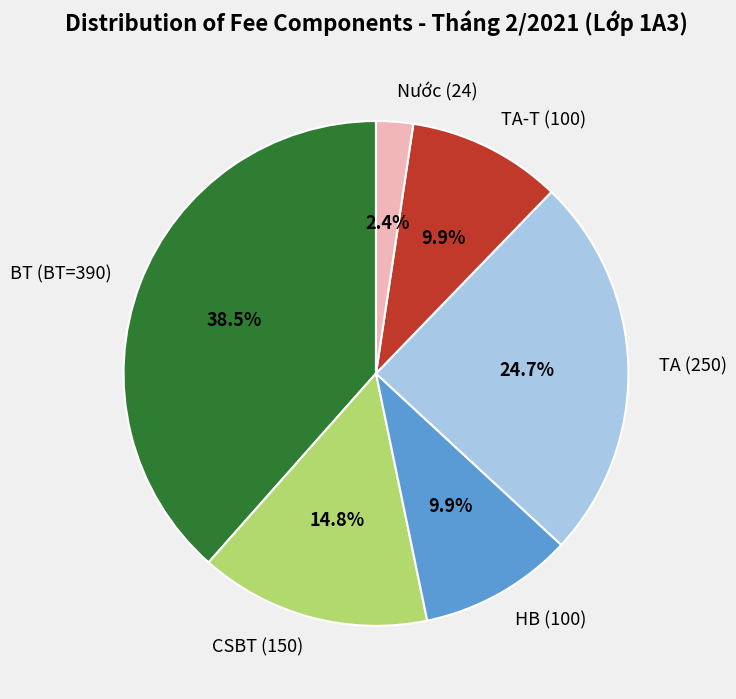

To the nearest percent, what portion does Nước (24) represent?

2%